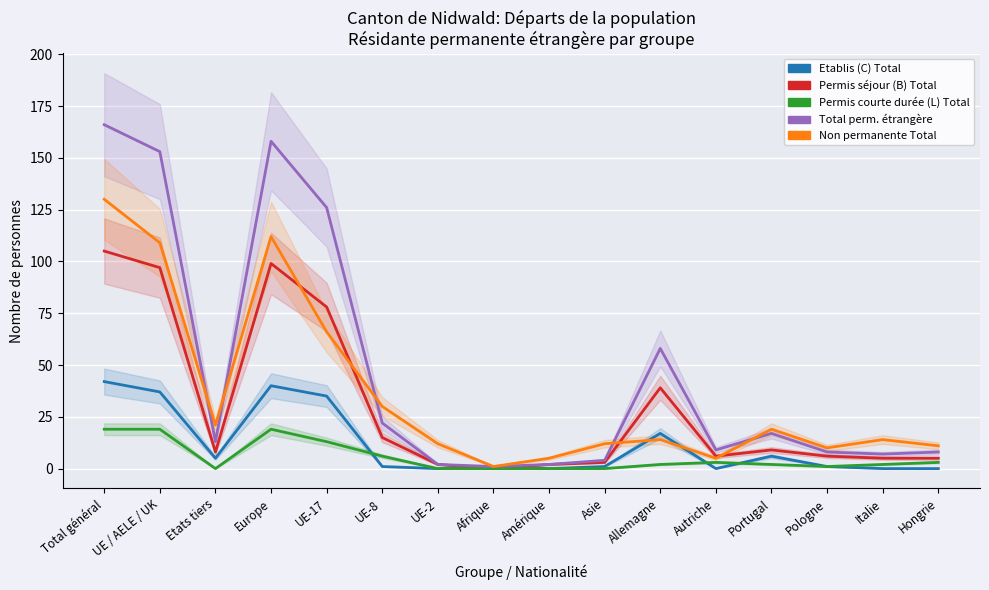

What is the sum of all Total perm. étrangère values?

754